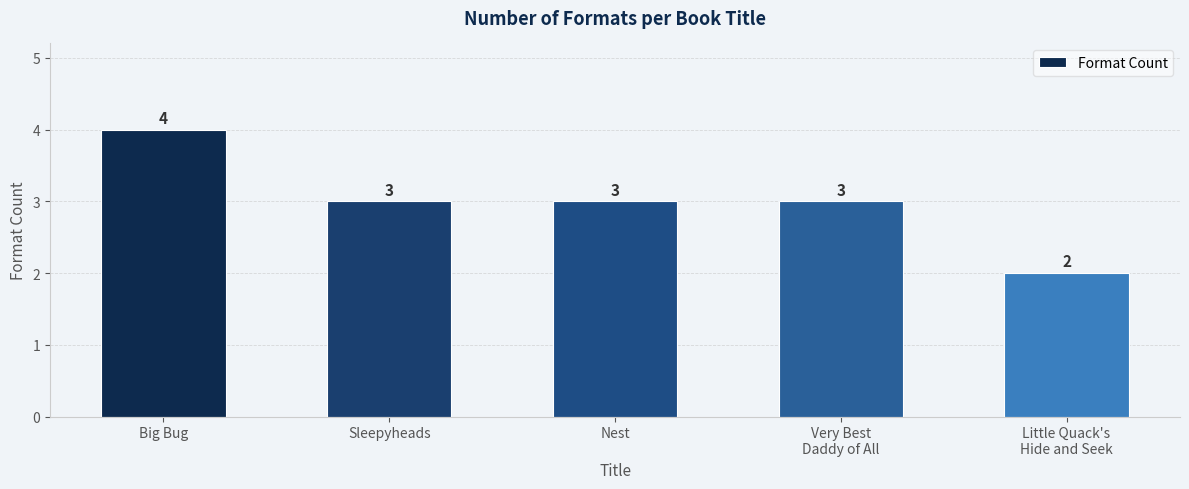

Which label corresponds to the smallest value in the chart?

Little Quack's
Hide and Seek